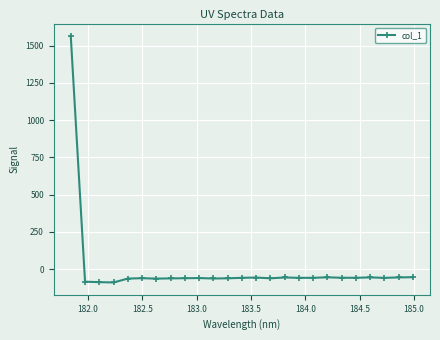

What is the greatest value displayed?

1565.3